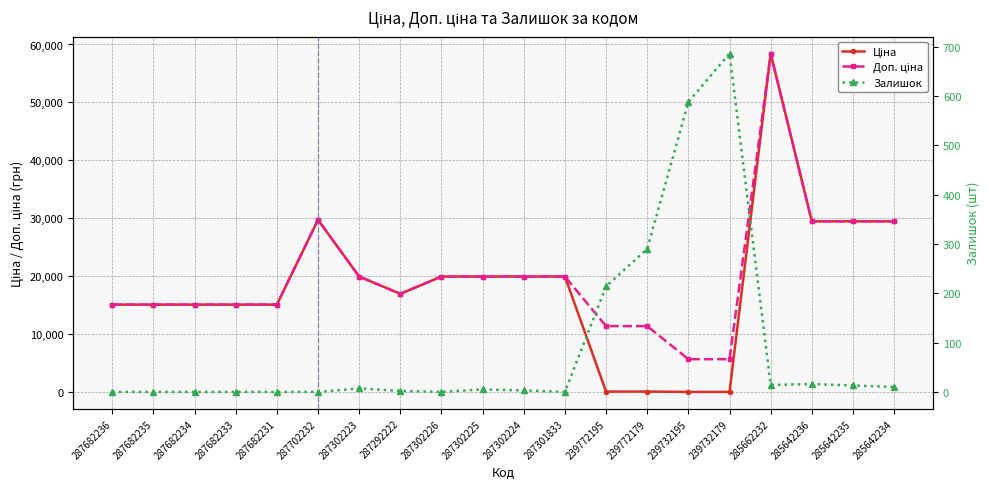

How many interior local peaks does the Доп. ціна series have?

2